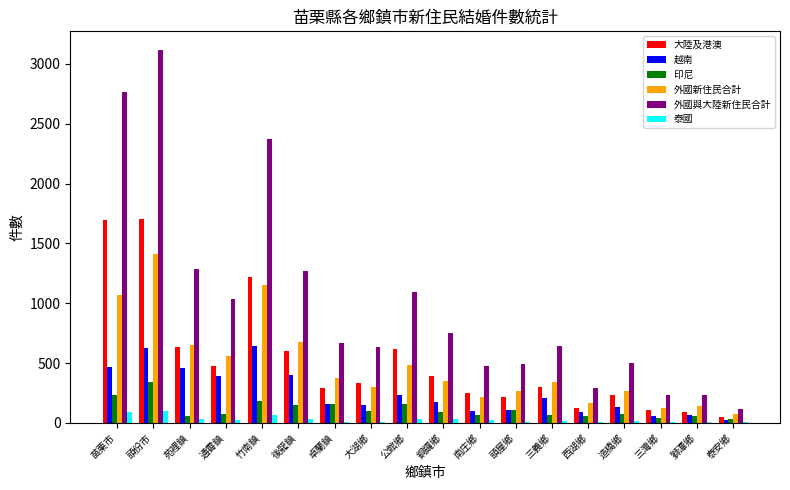

Which series has the widest spread of values?

外國與大陸新住民合計